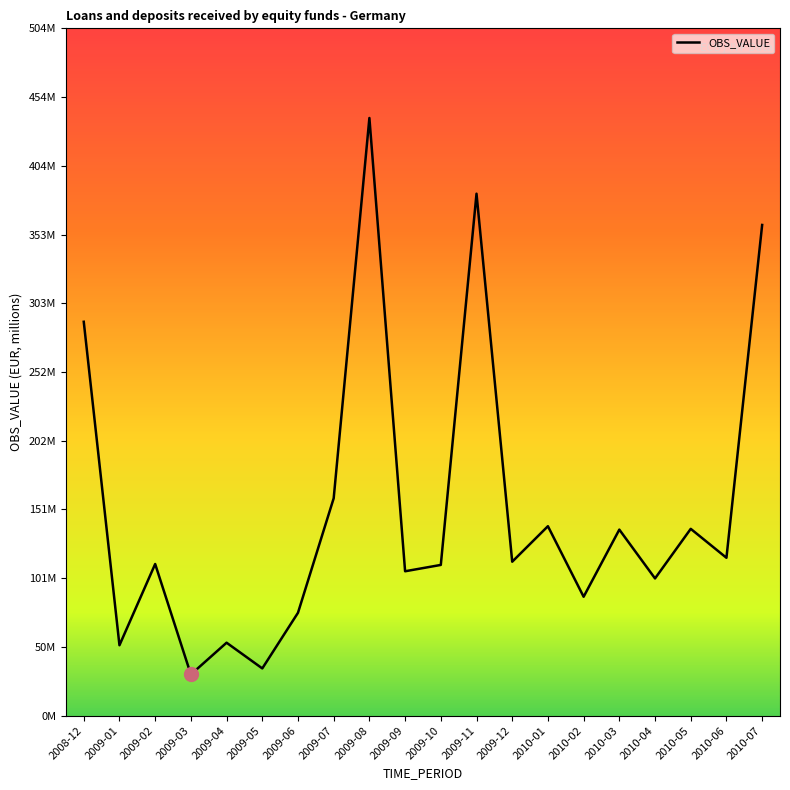

Is this an area chart (filled region under the line)?

No